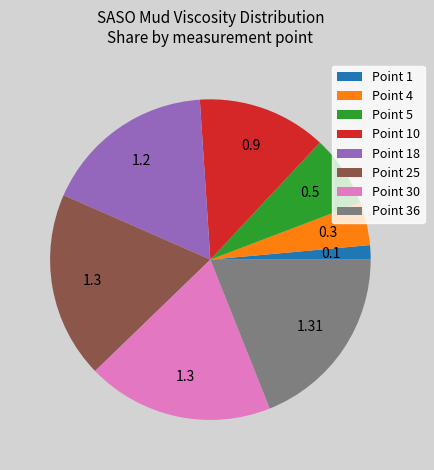

Which has a higher value, Point 4 or Point 10?

Point 10